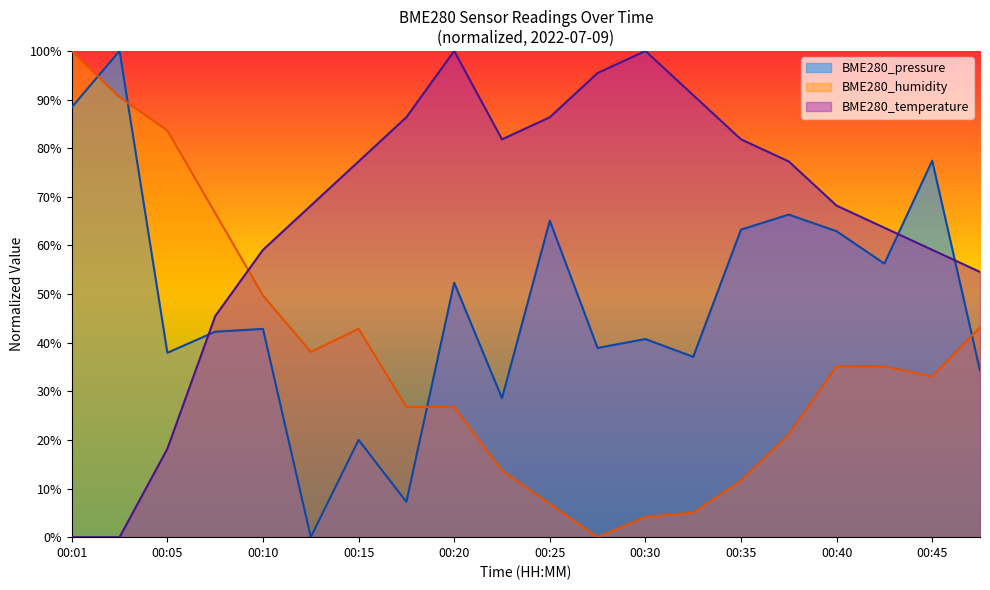

At which category is the sum across all series the highest?

00:03